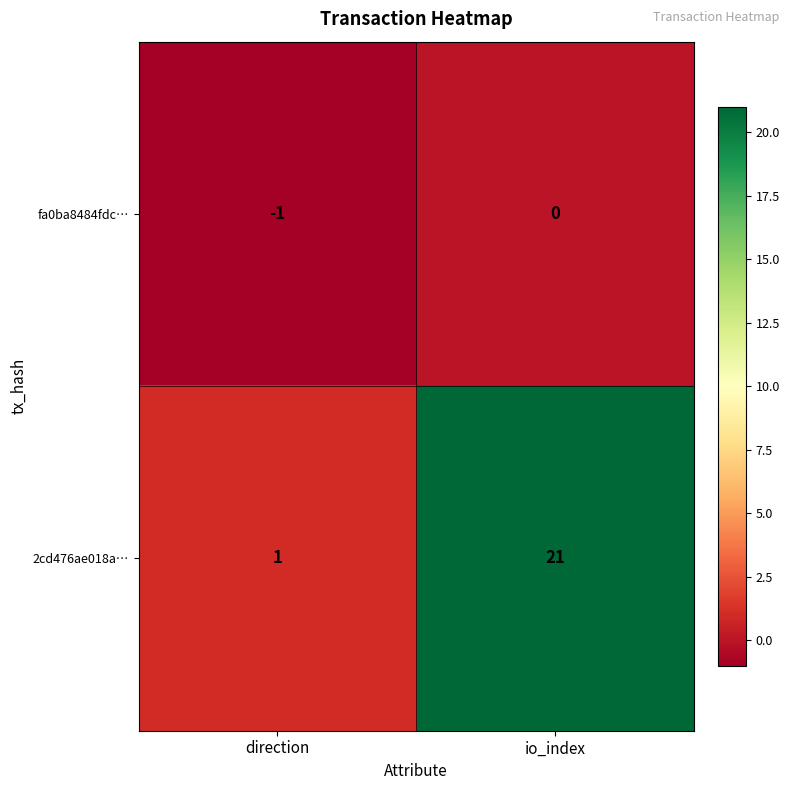

What is the sum of all 2cd476ae018a… values?

22